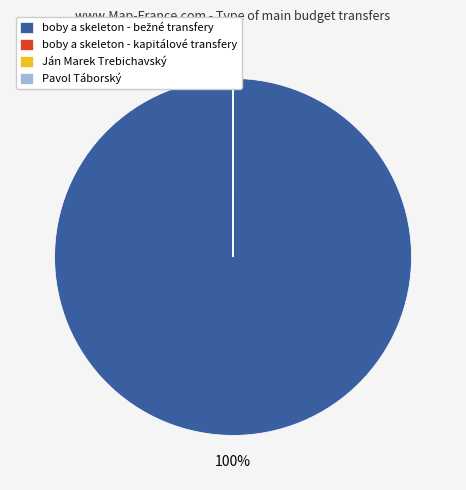

To the nearest percent, what is the difference between the largest and smallest slice percentages?

100%